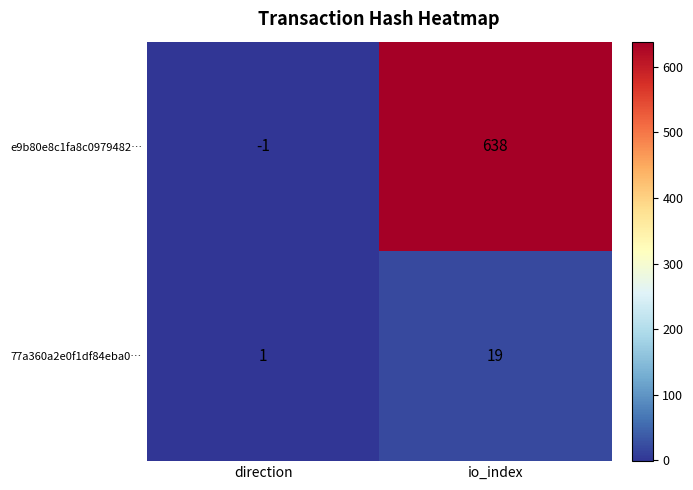

Which label corresponds to the smallest value in the chart?

direction